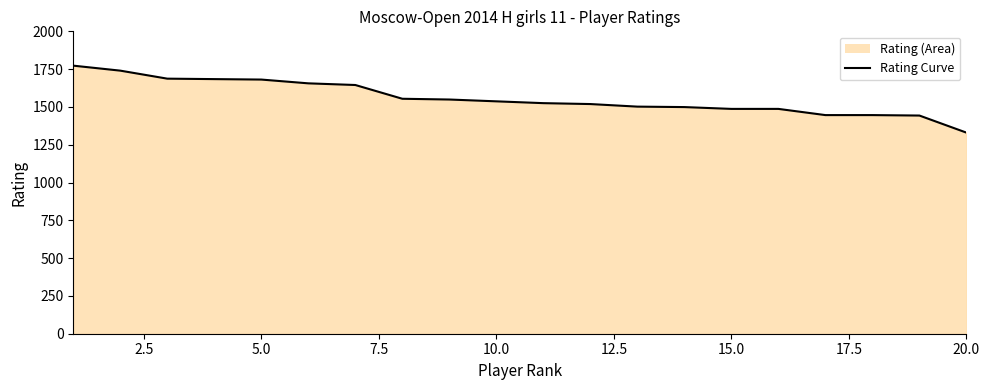

What is the greatest value displayed?

1773